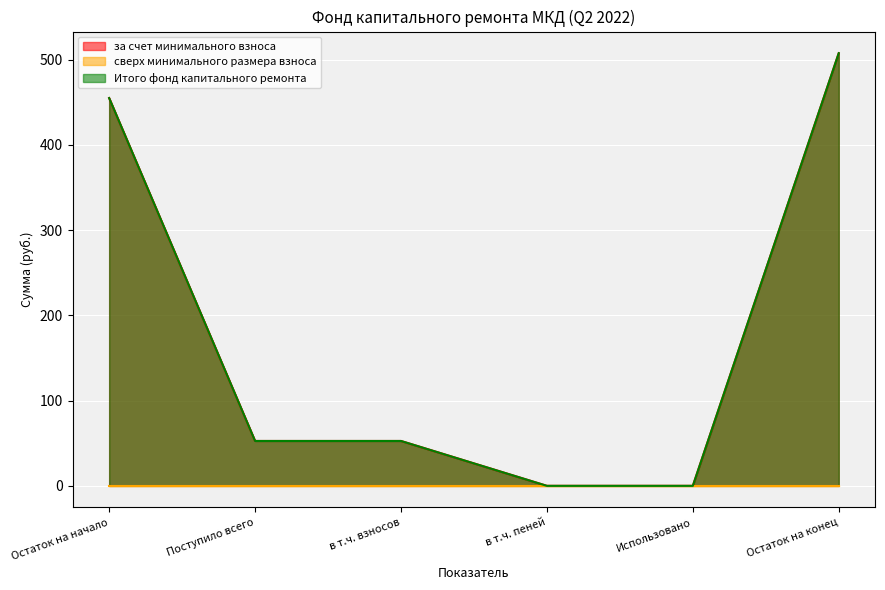

What is the difference between the Итого фонд капитального ремонта values at в т.ч. взносов and Остаток на конец?

455.0